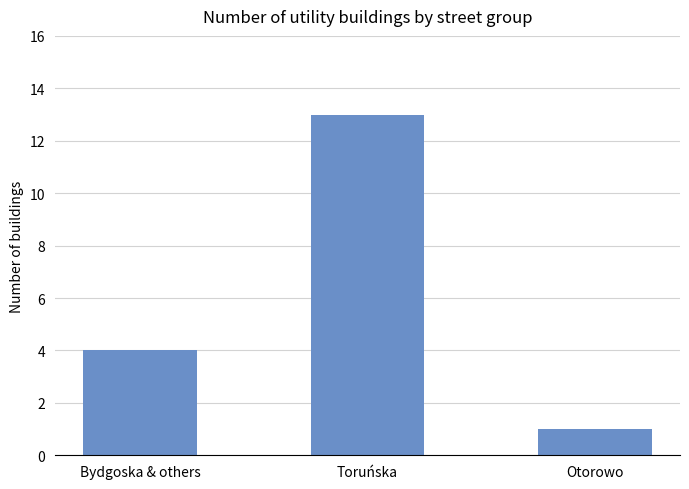

List the labels in order of value, smallest first.

Otorowo, Bydgoska & others, Toruńska